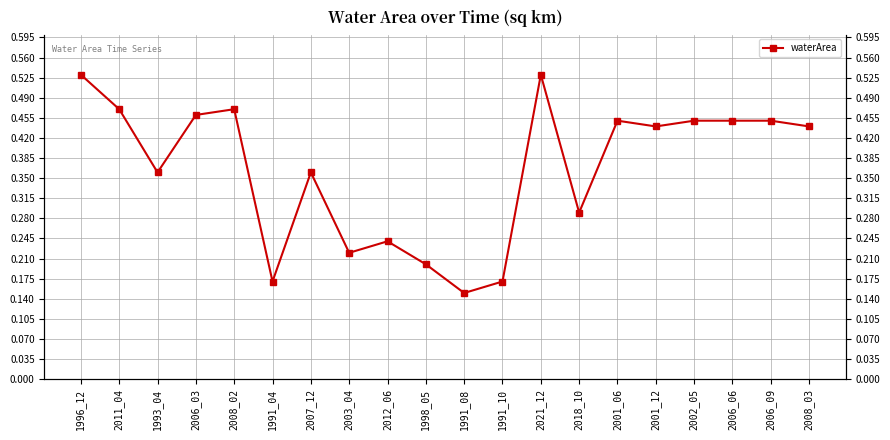

What is the change in value from 1996_12 to 2002_05?

-0.1